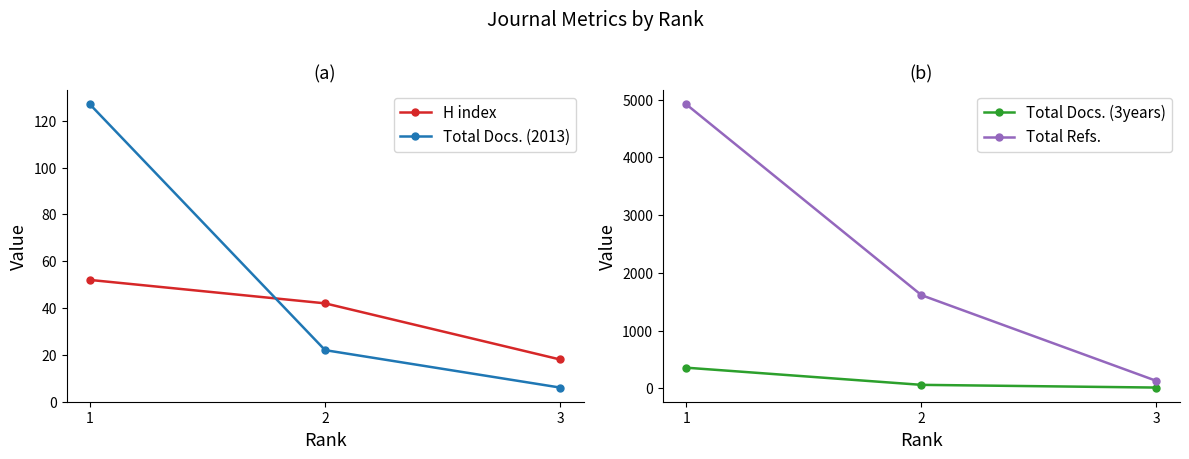

Is the value of Total Docs. (2013) at 3 greater than the value of Total Docs. (3years) at 2?

No